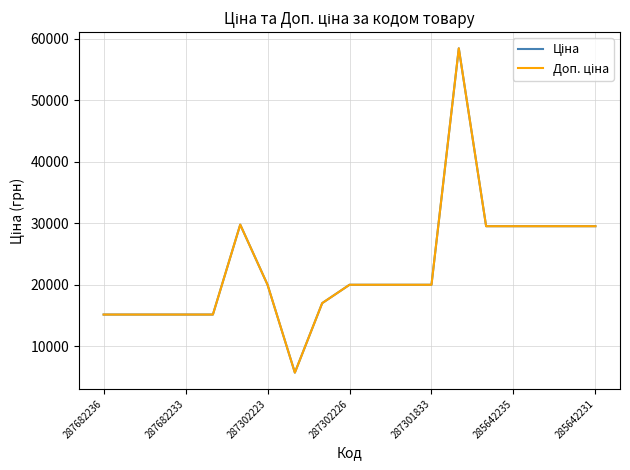

List the series in order of their peak value, lowest first.

Ціна, Доп. ціна